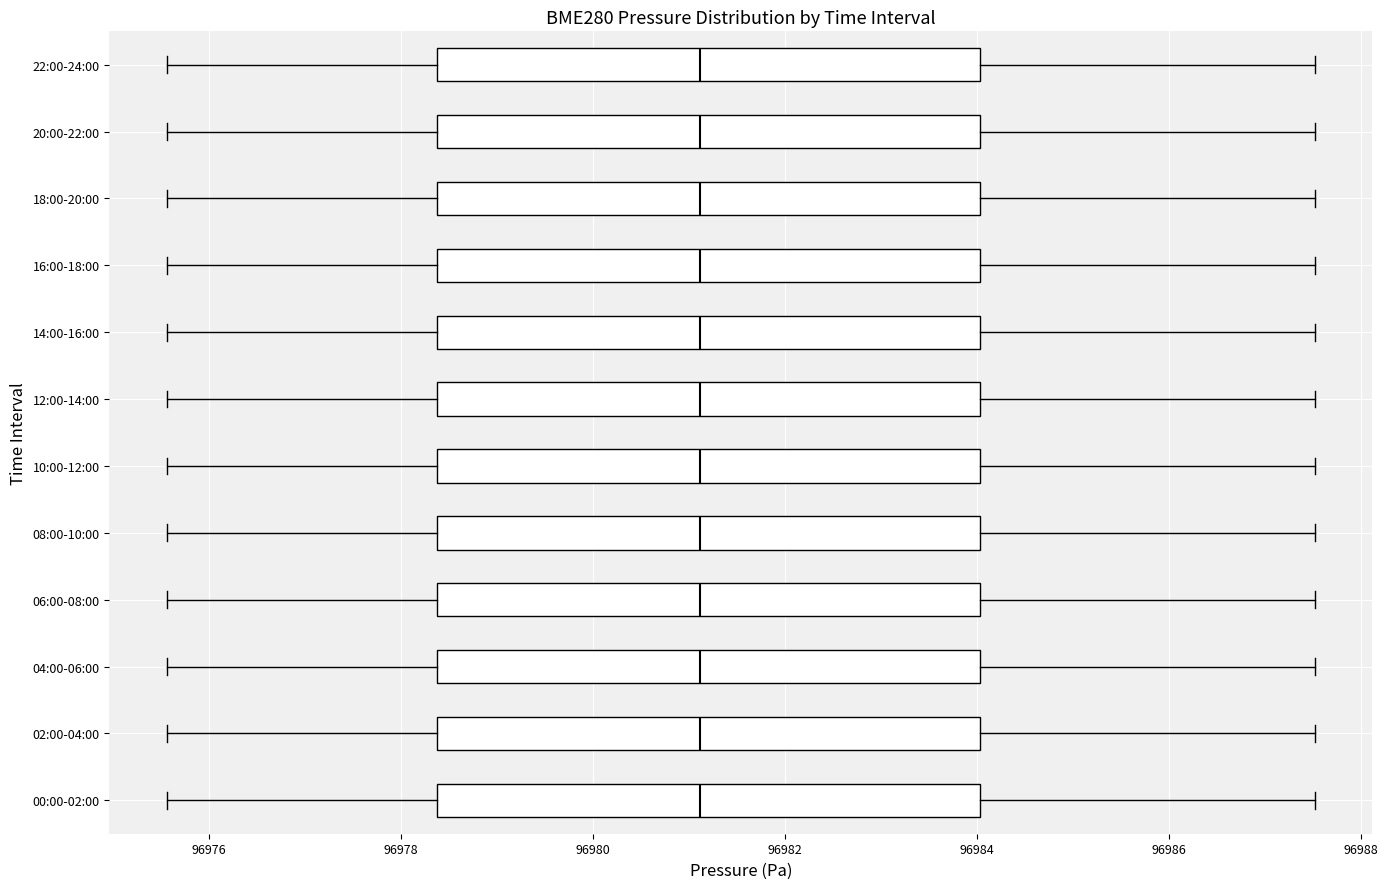

Reading bottom to top, transcribe this box plot: for each box, give where its median line is, the range the box spans, and where its two whiskers end, as read against the x-axis. The values are not printed on the chart, so give them approximately, as read against the axis.

00:00-02:00: median 96981.2, box 96978.4 to 96984.0, whiskers 96975.6 to 96987.6
02:00-04:00: median 96981.2, box 96978.4 to 96984.0, whiskers 96975.6 to 96987.6
04:00-06:00: median 96981.2, box 96978.4 to 96984.0, whiskers 96975.6 to 96987.6
06:00-08:00: median 96981.2, box 96978.4 to 96984.0, whiskers 96975.6 to 96987.6
08:00-10:00: median 96981.2, box 96978.4 to 96984.0, whiskers 96975.6 to 96987.6
10:00-12:00: median 96981.2, box 96978.4 to 96984.0, whiskers 96975.6 to 96987.6
12:00-14:00: median 96981.2, box 96978.4 to 96984.0, whiskers 96975.6 to 96987.6
14:00-16:00: median 96981.2, box 96978.4 to 96984.0, whiskers 96975.6 to 96987.6
16:00-18:00: median 96981.2, box 96978.4 to 96984.0, whiskers 96975.6 to 96987.6
18:00-20:00: median 96981.2, box 96978.4 to 96984.0, whiskers 96975.6 to 96987.6
20:00-22:00: median 96981.2, box 96978.4 to 96984.0, whiskers 96975.6 to 96987.6
22:00-24:00: median 96981.2, box 96978.4 to 96984.0, whiskers 96975.6 to 96987.6